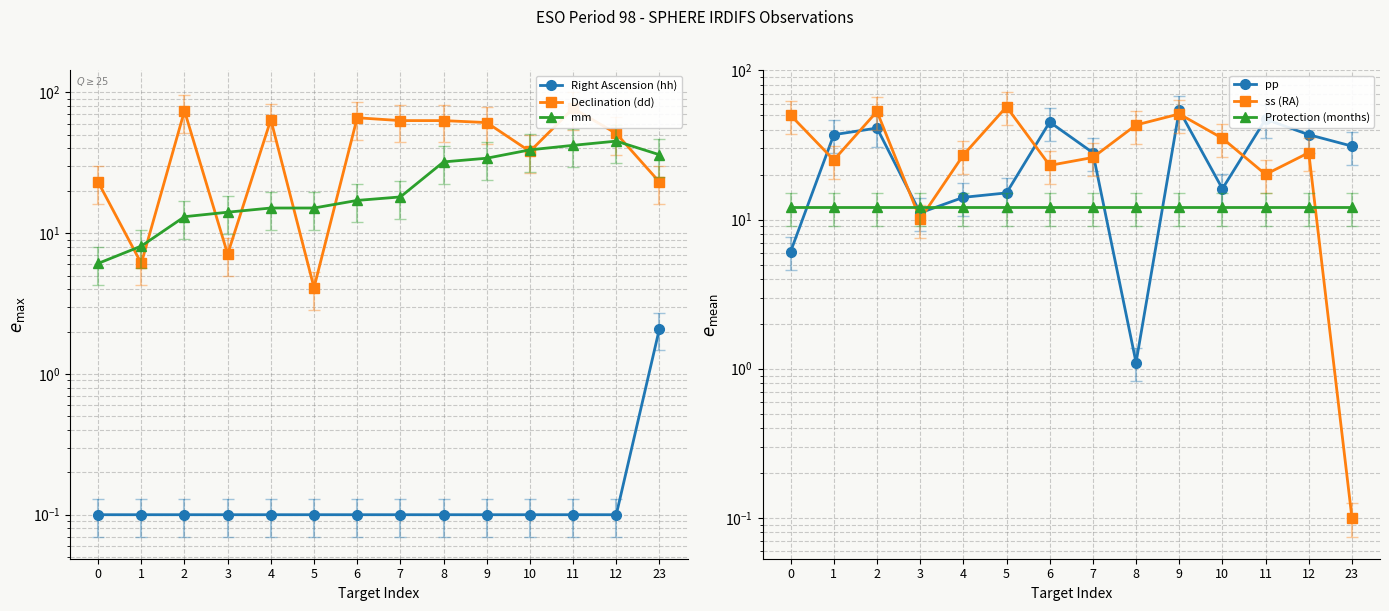

What is the approximate value of pp at 11?

47.1